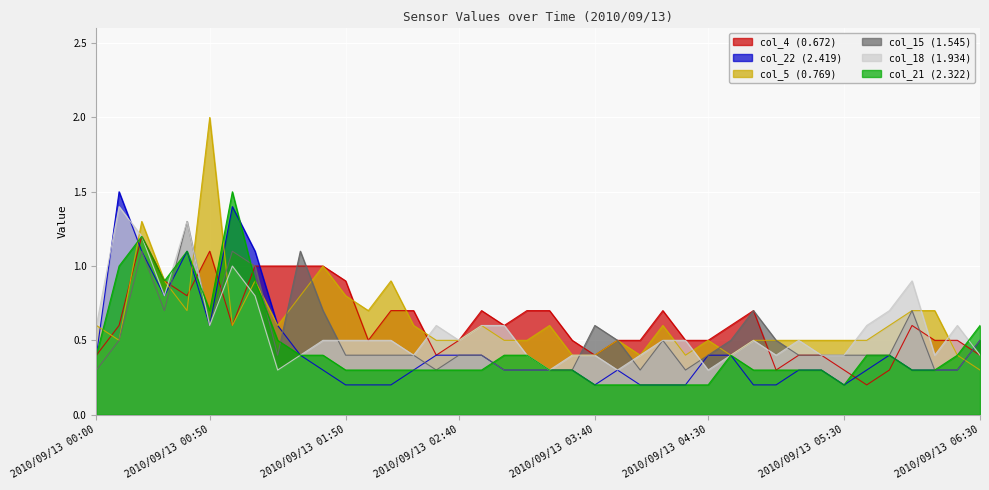

What is the label of the 31st point from the right?

2010/09/13 01:30